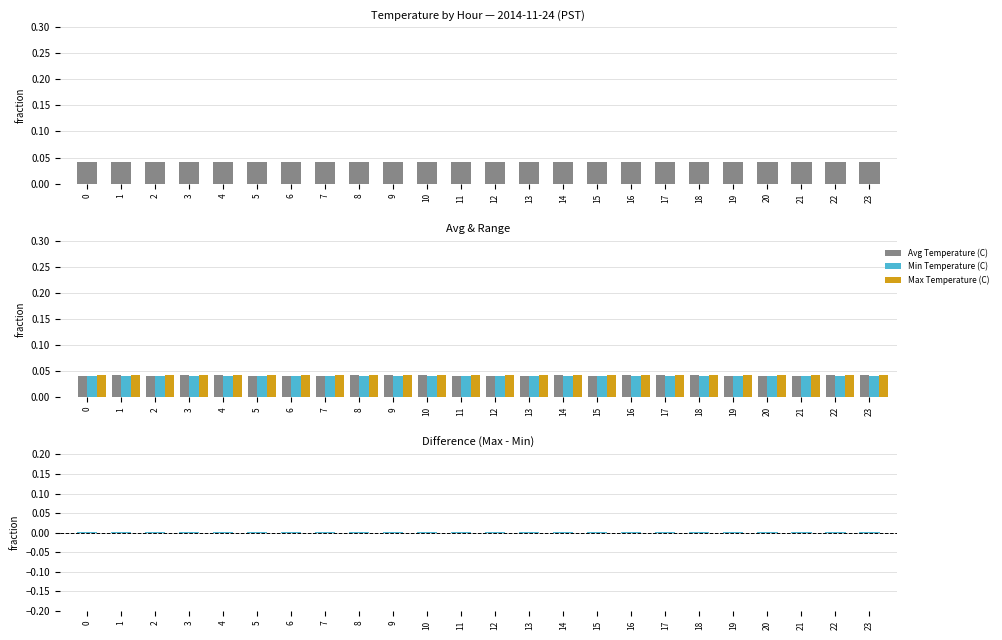

Does the chart contain any negative values?

No